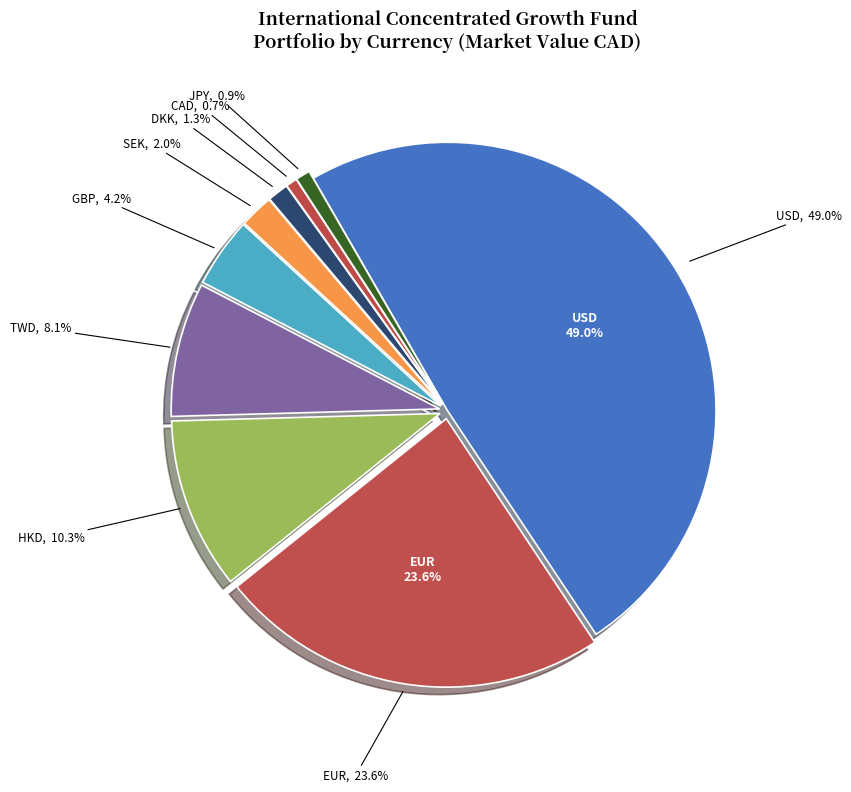

How many segments does this pie chart have?

9